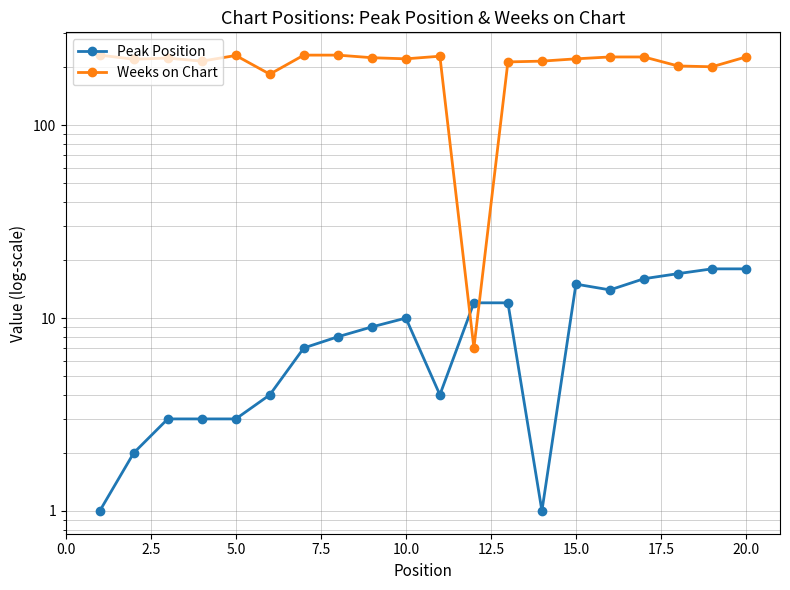

Between 17.5 and 11, which series saw the biggest shift?

Weeks on Chart